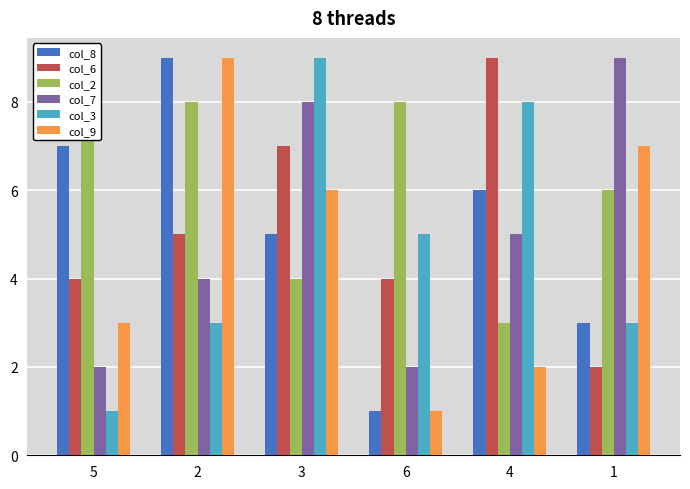

Read the col_9 value at 2.

9